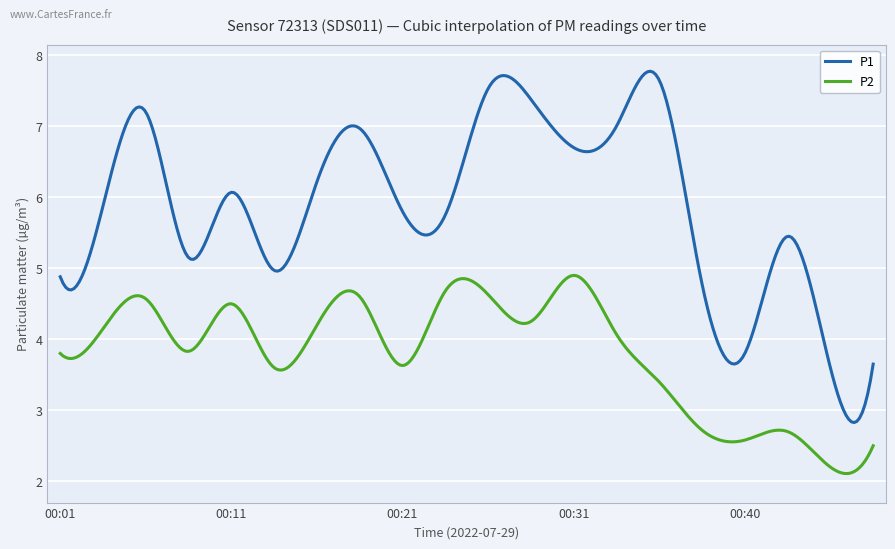

What is the maximum value for P2?

4.9